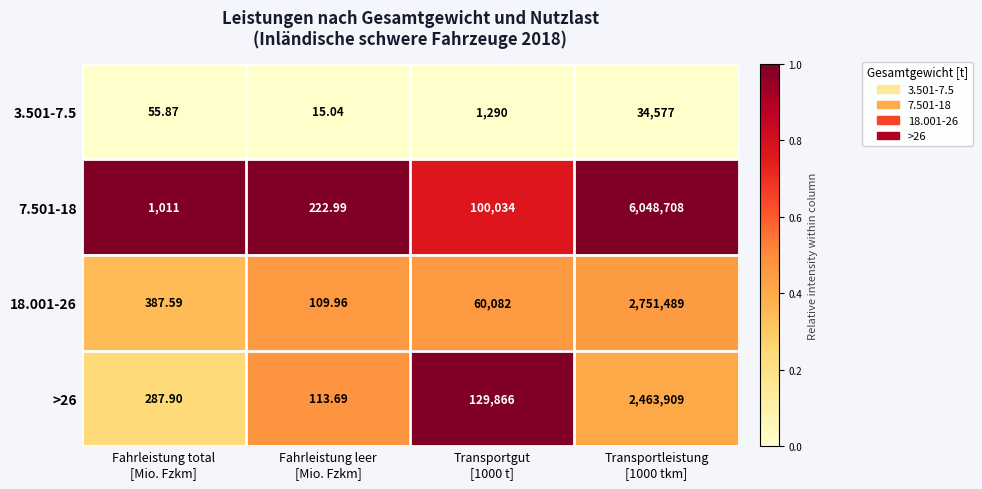

Which series changed the most between Fahrleistung total
[Mio. Fzkm] and Fahrleistung leer
[Mio. Fzkm]?

7.501-18